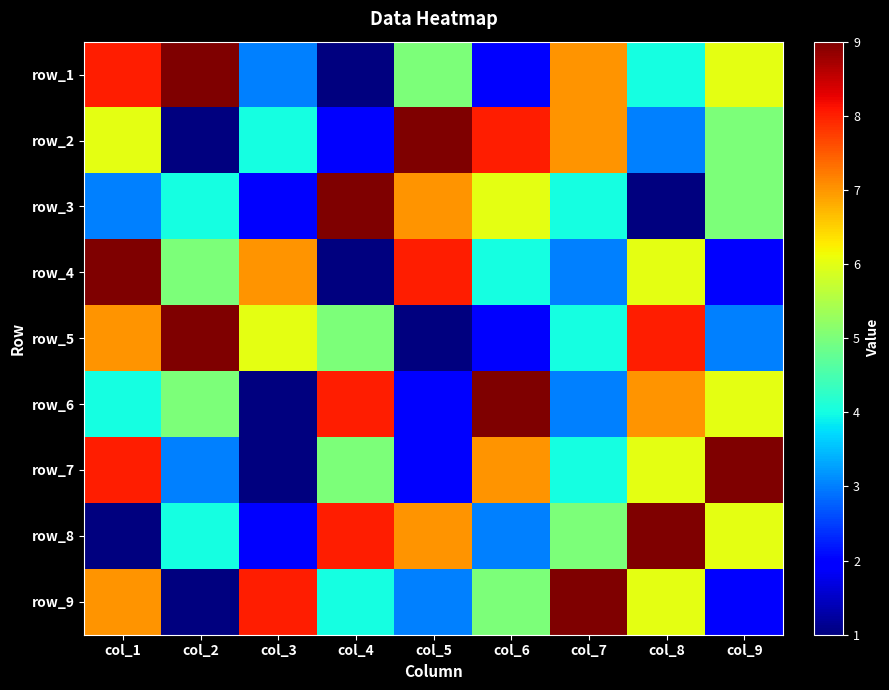

How many data points in row_5 are above 5?

4